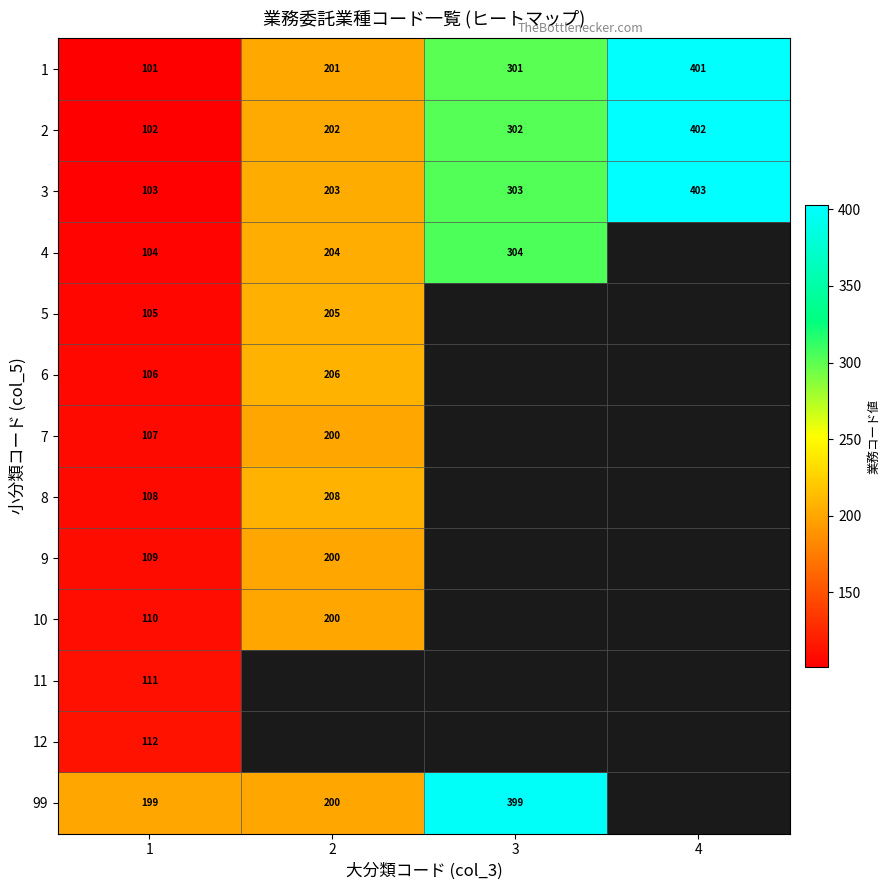

At 1, list the series in order from smallest to largest.

1, 2, 3, 4, 5, 6, 7, 8, 9, 10, 11, 12, 99